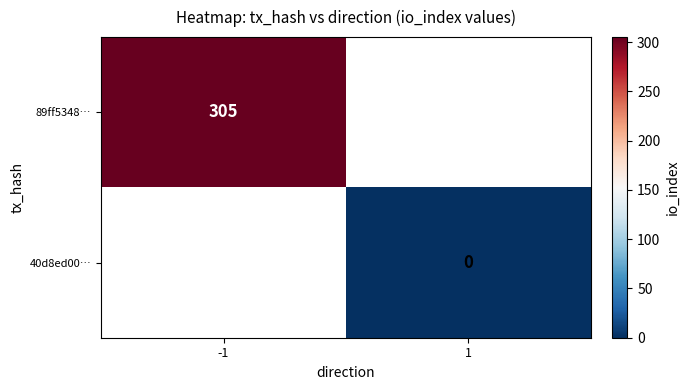

The 89ff5348… series shows 305 at -1. True or false?

True